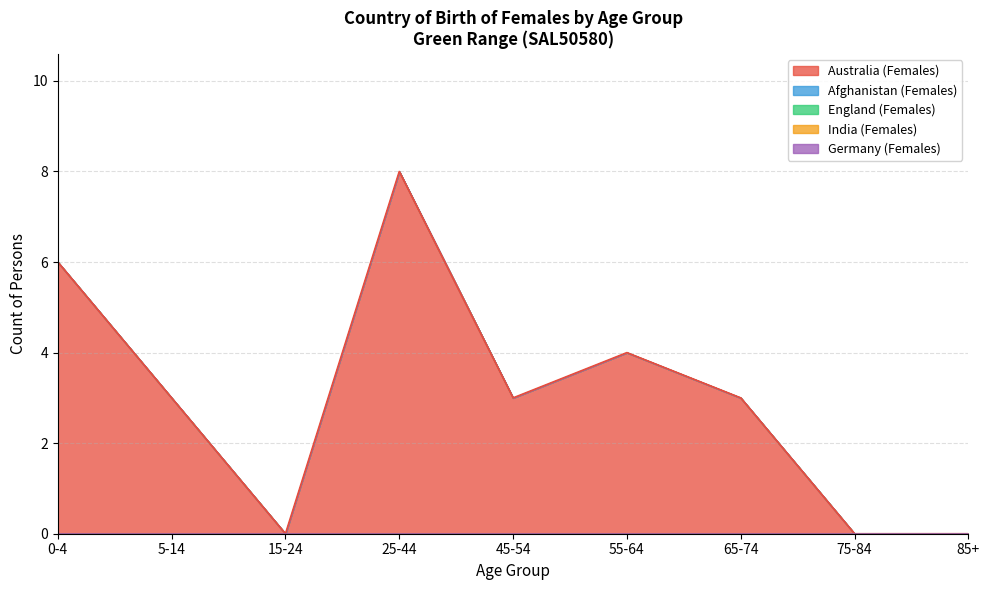

Reading left to right, list all the values displayed in this chart.

Australia (Females): 6	3	0	8	3	4	3	0	0
Afghanistan (Females): 0	0	0	0	0	0	0	0	0
England (Females): 0	0	0	0	0	0	0	0	0
India (Females): 0	0	0	0	0	0	0	0	0
Germany (Females): 0	0	0	0	0	0	0	0	0